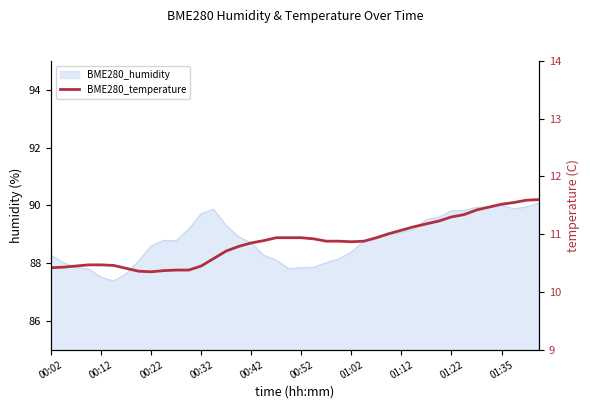

Read the value at 01:35.

11.5